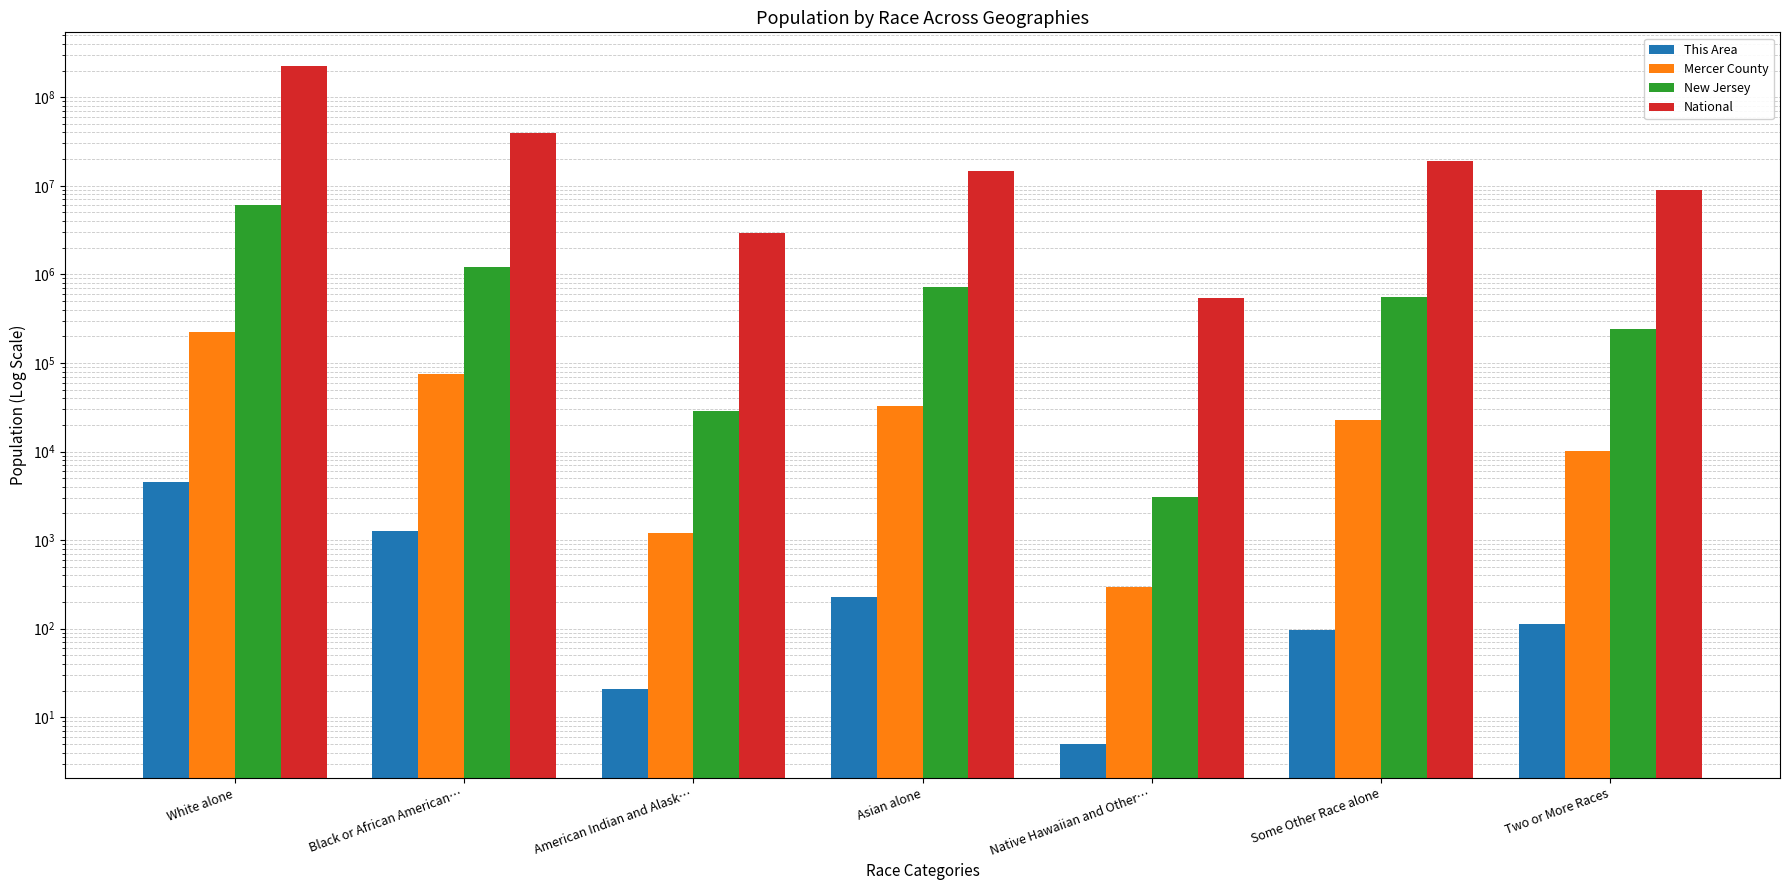

What is the average value of the This Area series?

894